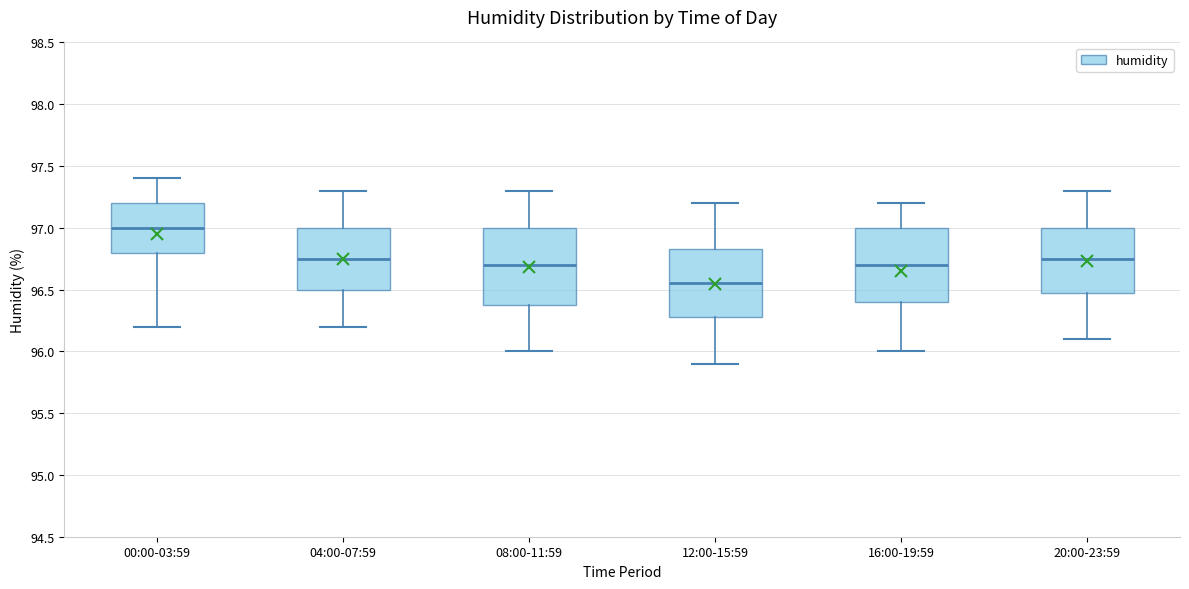

Reading left to right, read every box against the y-axis: the position of its median line, the range the box covers, and the ends of its whiskers. The values are not printed on the chart, so give them approximately, as read against the axis.

00:00-03:59: median 97.00, box 96.80 to 97.20, whiskers 96.20 to 97.40
04:00-07:59: median 96.75, box 96.50 to 97.00, whiskers 96.20 to 97.30
08:00-11:59: median 96.70, box 96.40 to 97.00, whiskers 96.00 to 97.30
12:00-15:59: median 96.55, box 96.30 to 96.85, whiskers 95.90 to 97.20
16:00-19:59: median 96.70, box 96.40 to 97.00, whiskers 96.00 to 97.20
20:00-23:59: median 96.75, box 96.50 to 97.00, whiskers 96.10 to 97.30